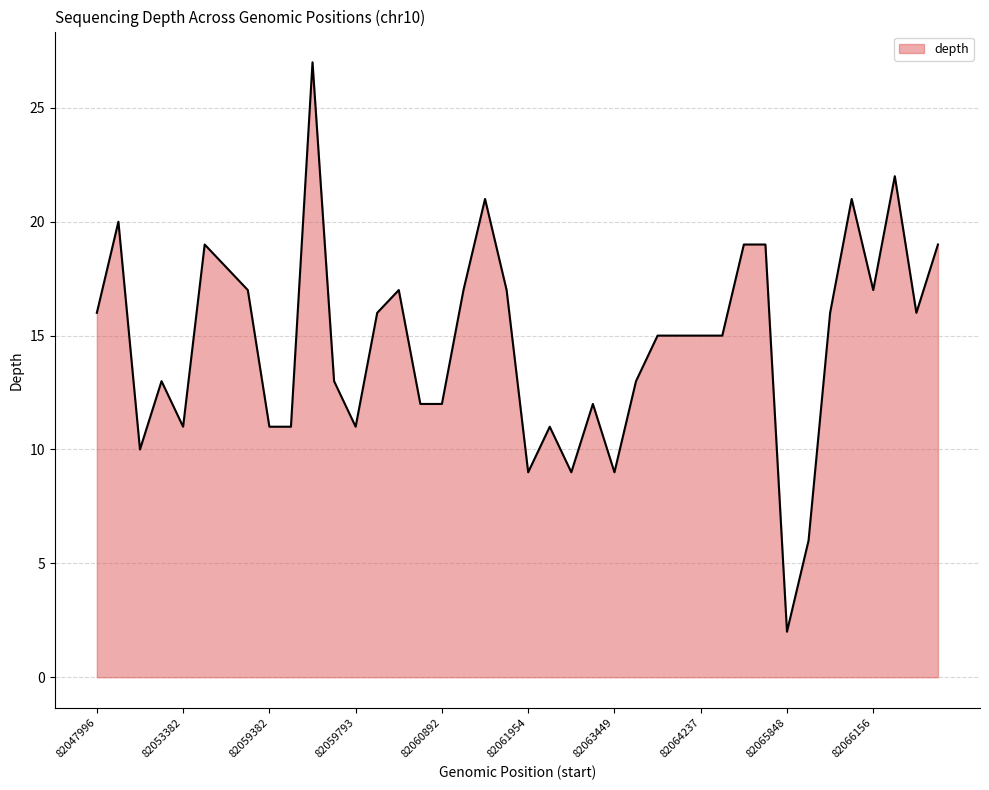

At which category does the chart reach its peak across all series?

82059663